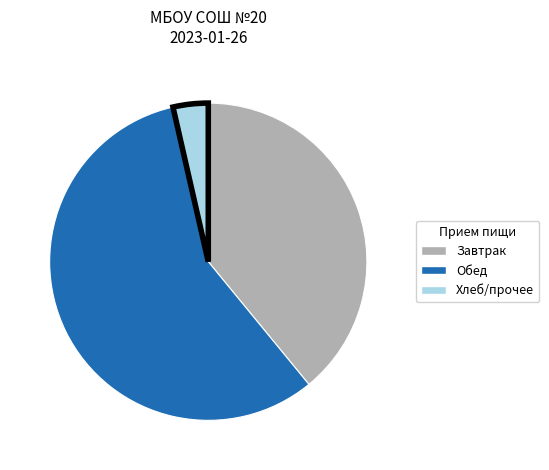

Approximately how many times larger is the value at Завтрак compared to Хлеб/прочее?

10.9